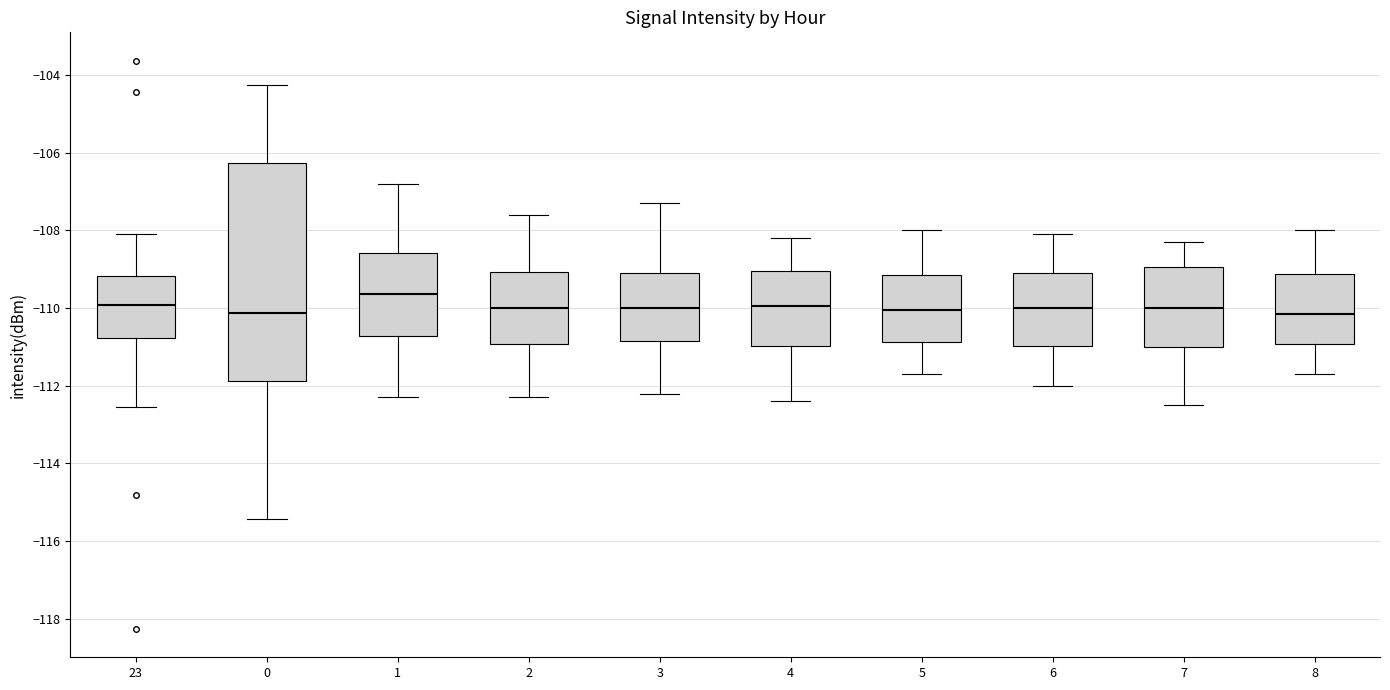

Which box is the tallest, from its lower edge to its upper edge?

0